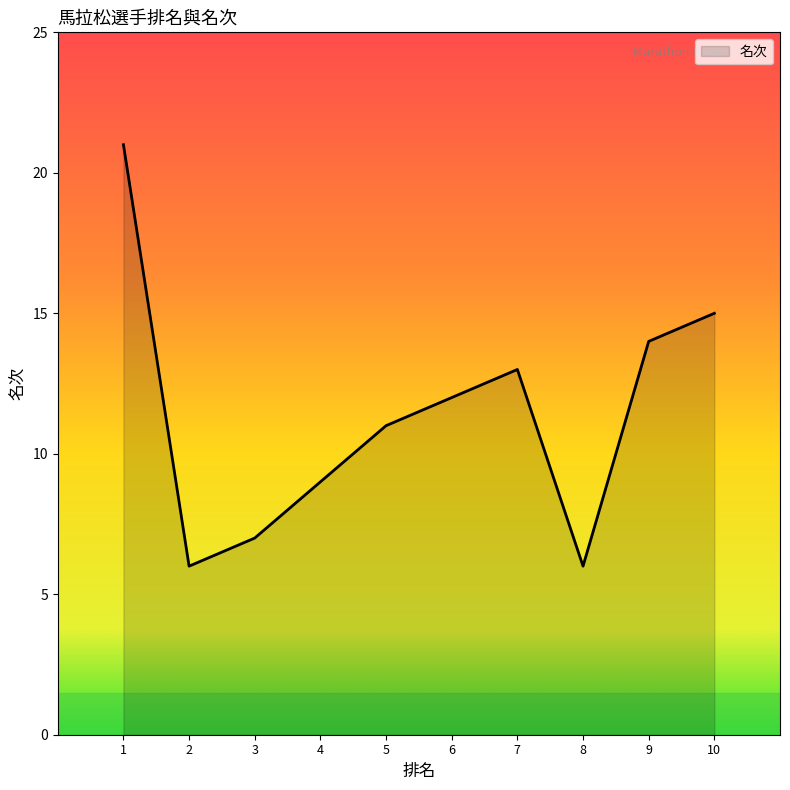

Approximately how many times larger is the value at 1 compared to 7?

1.6